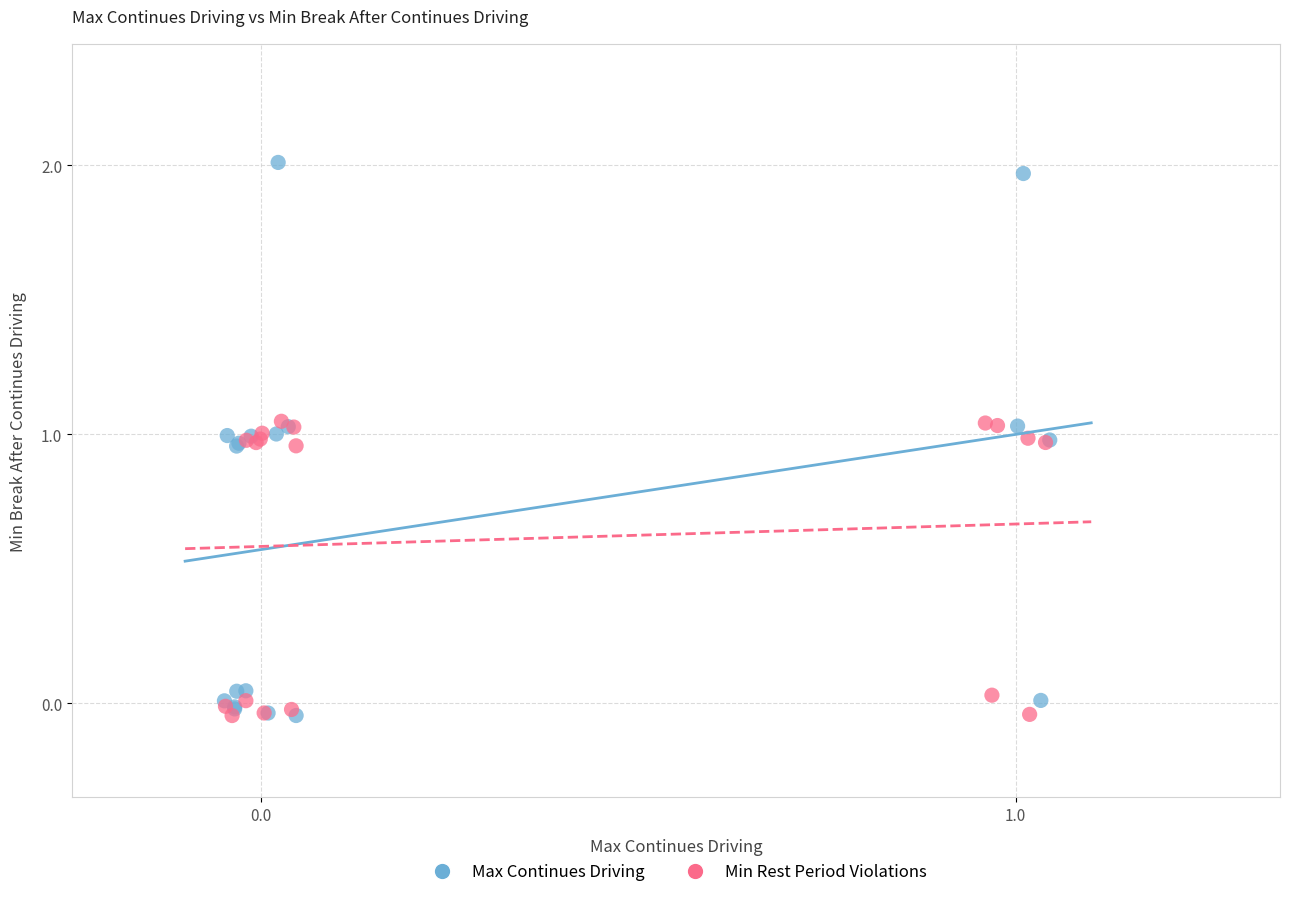

Which series has the largest Y range (max minus min)?

Max Continues Driving